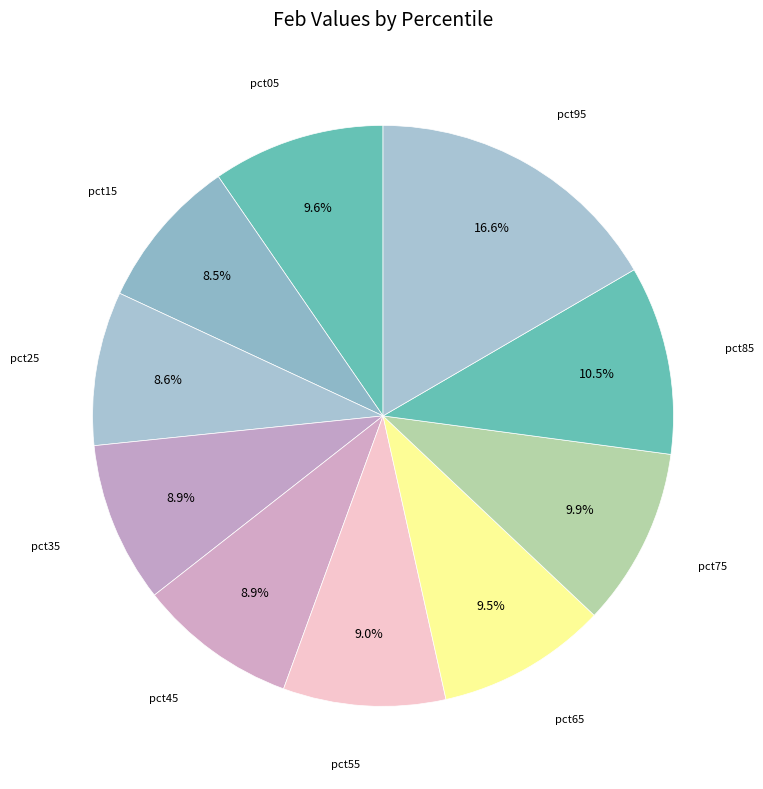

How many slices are in this pie chart?

10